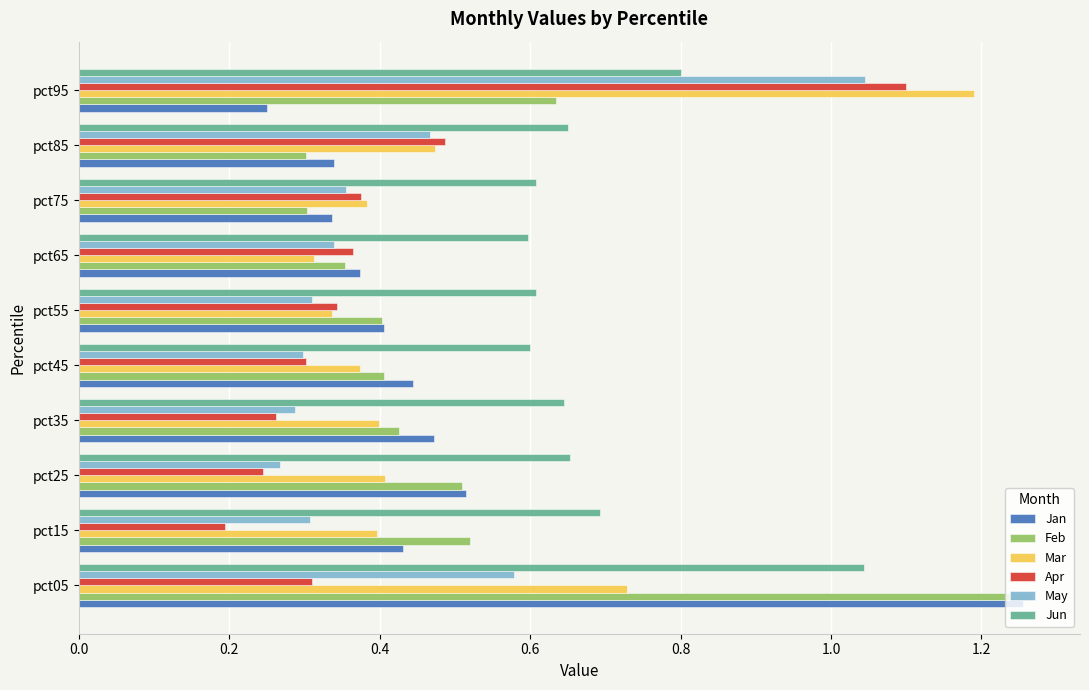

How many Feb values are between 0 and 1?

9